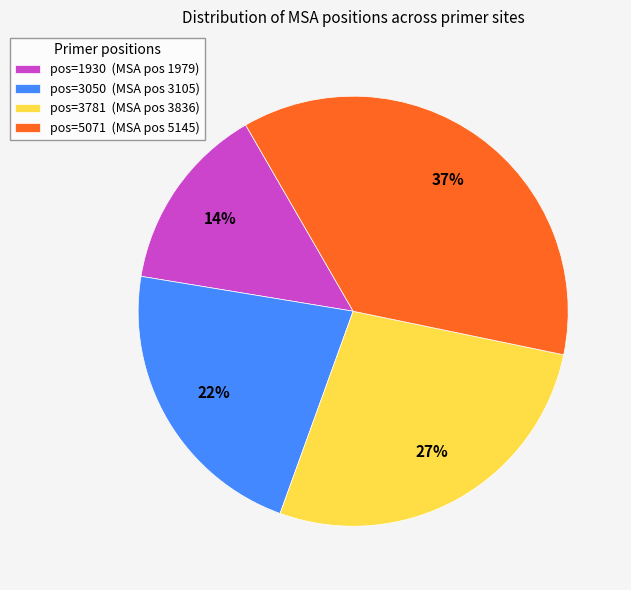

To the nearest percent, what is the difference between the largest and smallest slice percentages?

23%